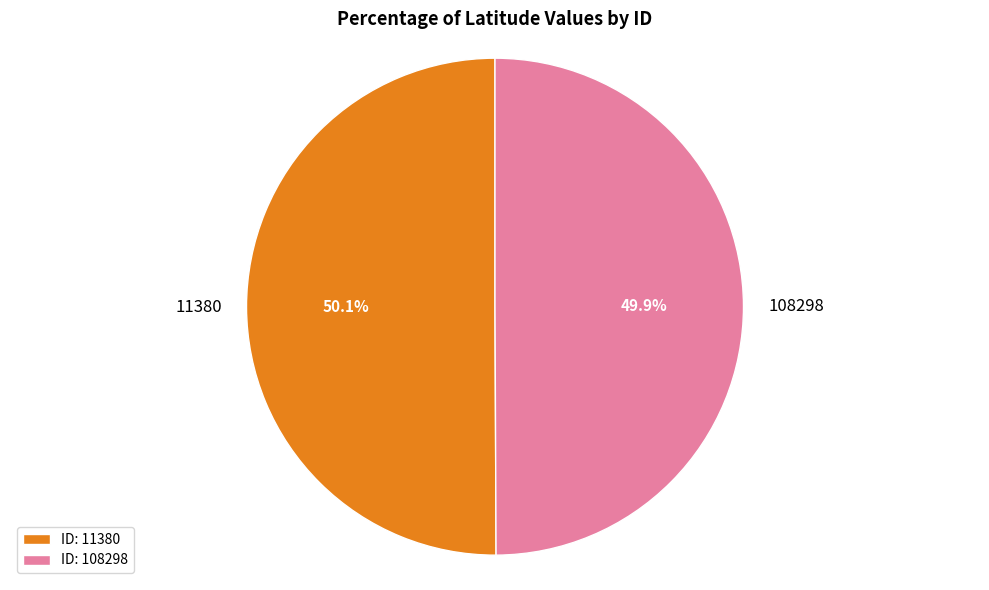

What is the total percentage of 11380 and 108298?

100.0%